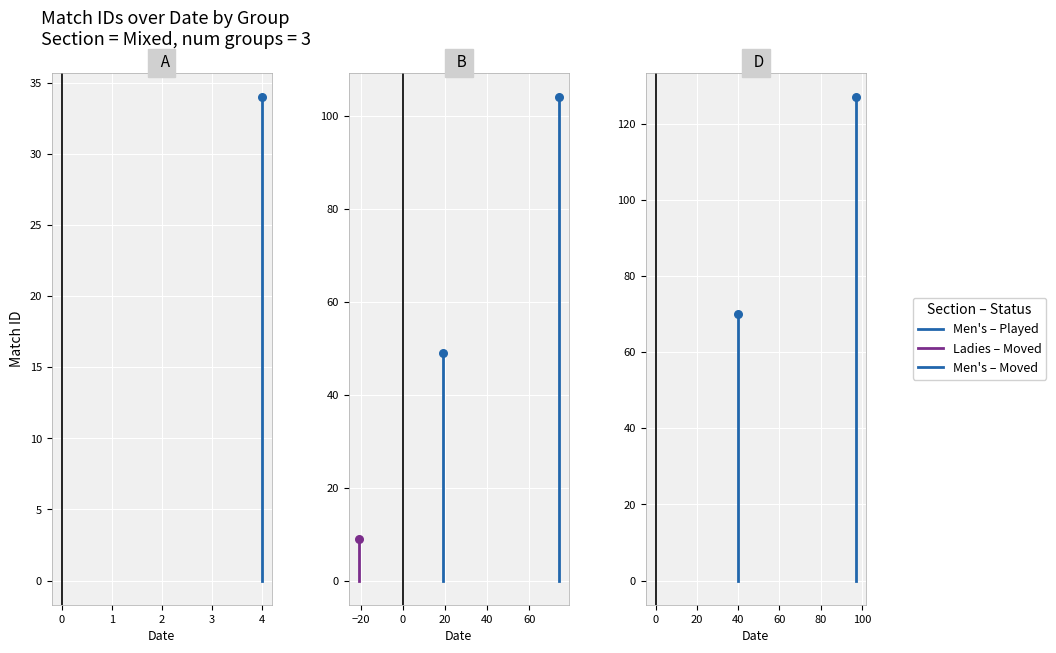

Which series contains the highest Y value?

Men's – Played